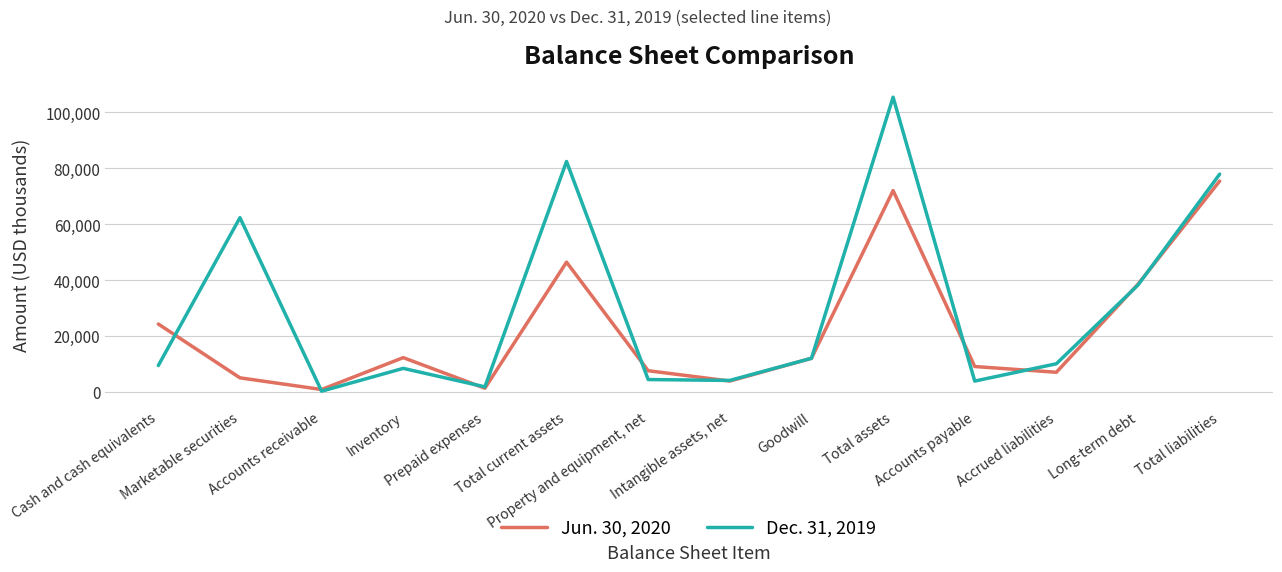

What is the total value across all series at Total liabilities?

153353